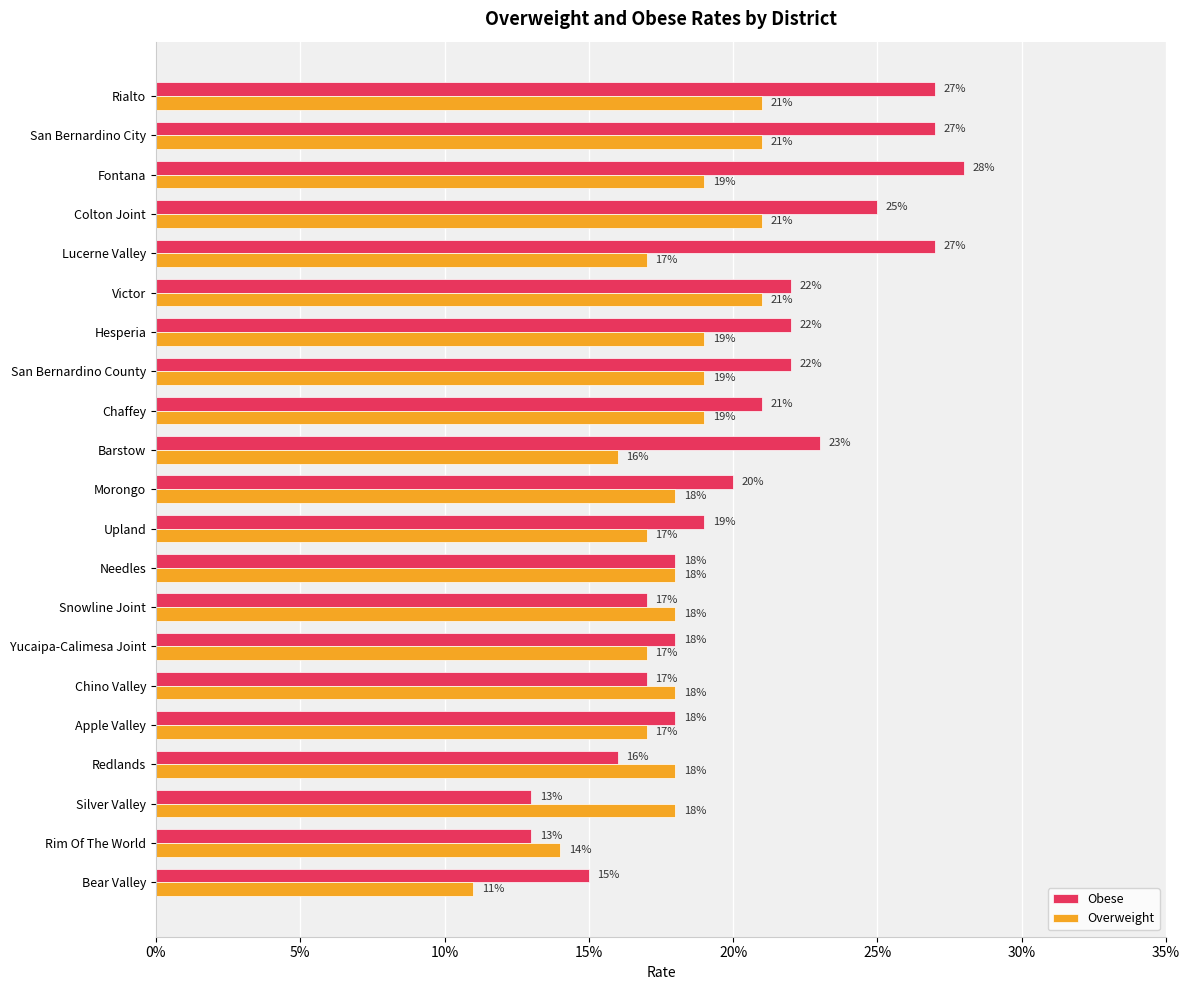

What is the lowest value of the Obese series?

0.1